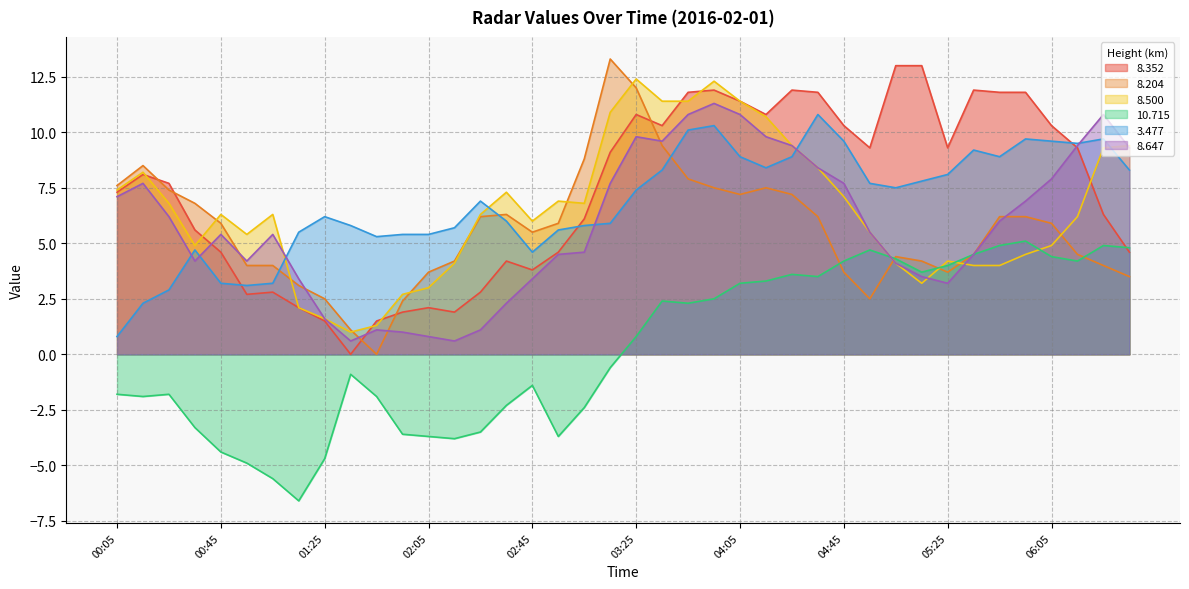

How many intersections are there between   8.647 and   8.352?

3